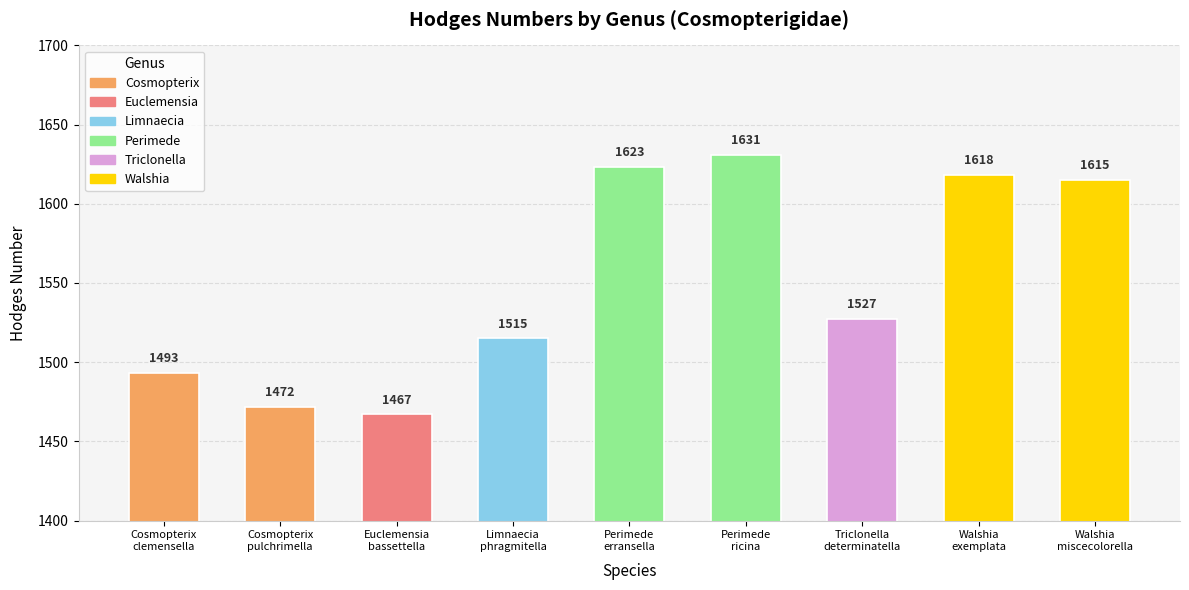

Reading left to right, list all the values displayed in this chart.

1493	1472	1467	1515	1623	1631	1527	1618	1615